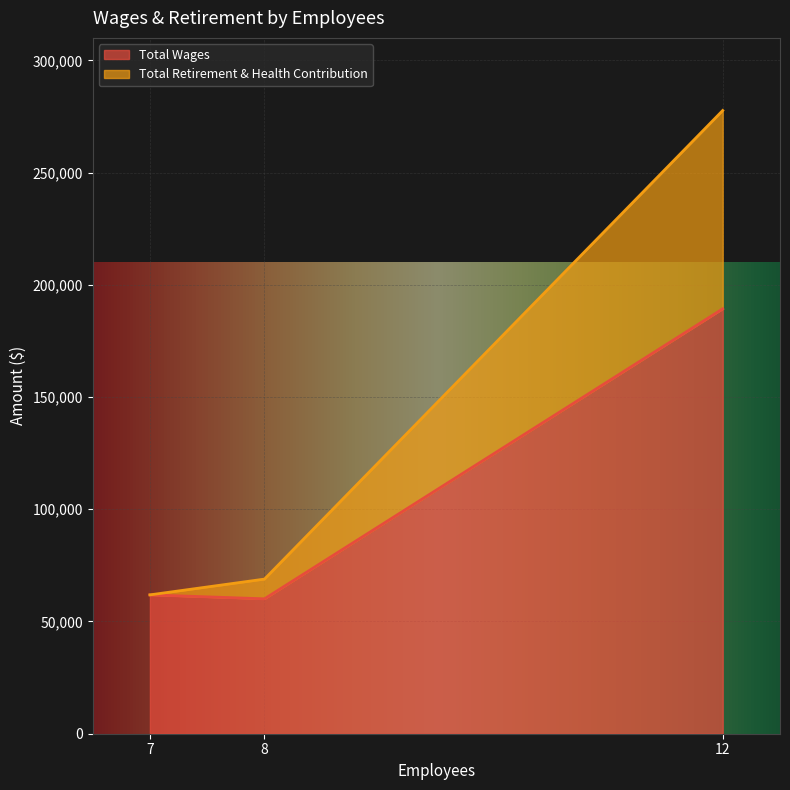

Read the Total Retirement & Health Contribution value at 12.

88361